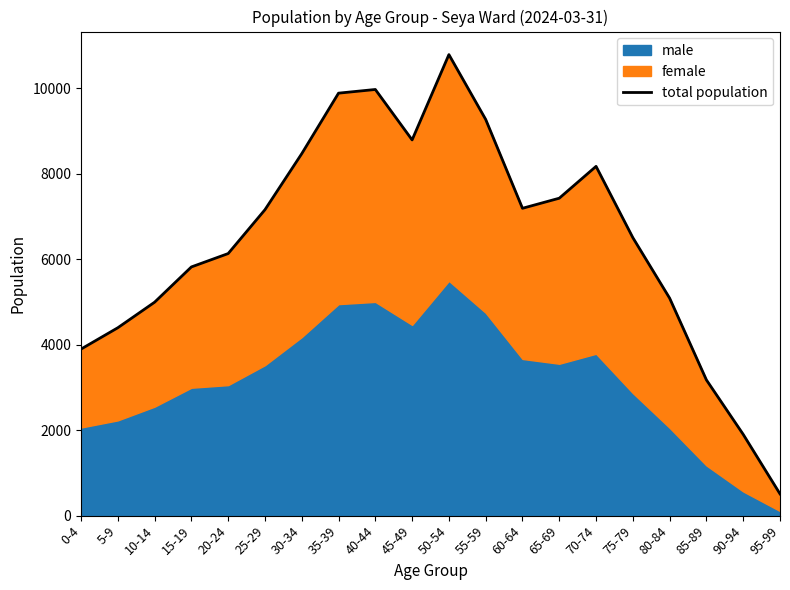

True or false: the data shows 12129 at 30-34.

False